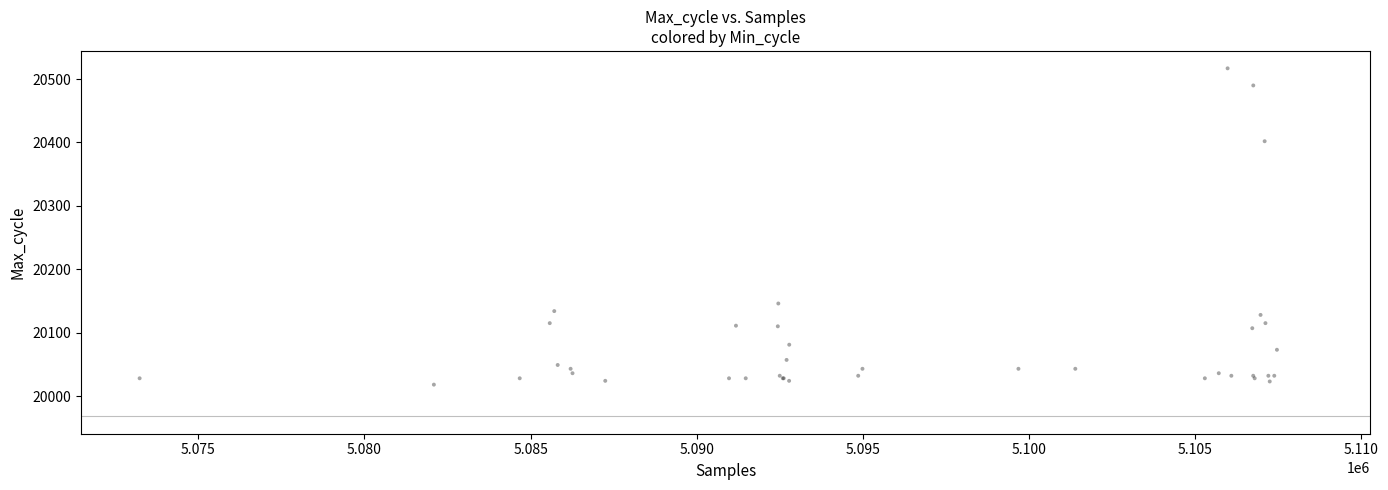

What Y value in the scatter plot is closest to 20267?

20360